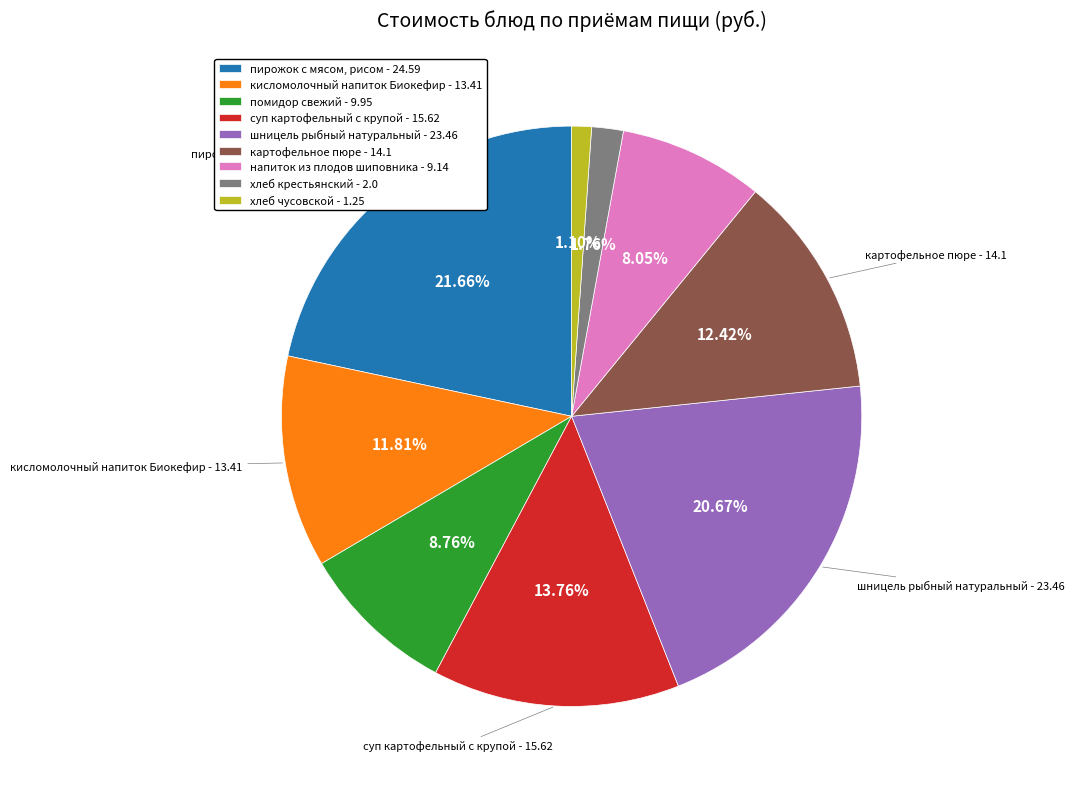

What is the ratio of the value at суп картофельный с крупой - 15.62 to the value at хлеб крестьянский - 2.0?

7.8